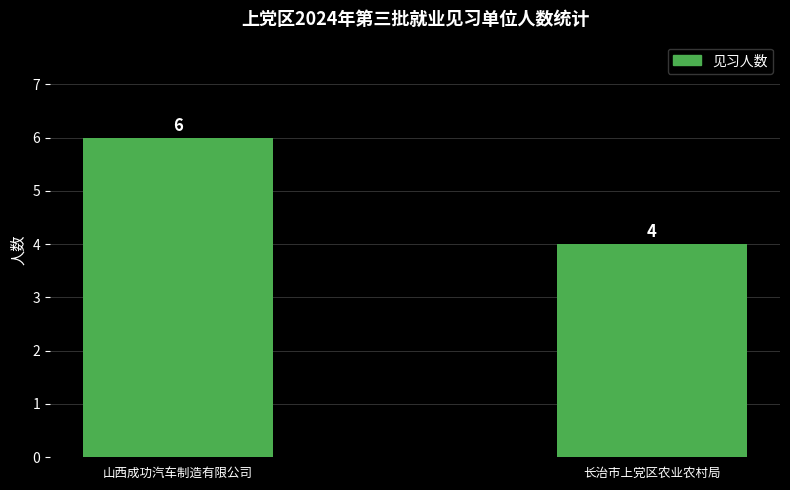

What is the difference between the values at 山西成功汽车制造有限公司 and 长治市上党区农业农村局?

2